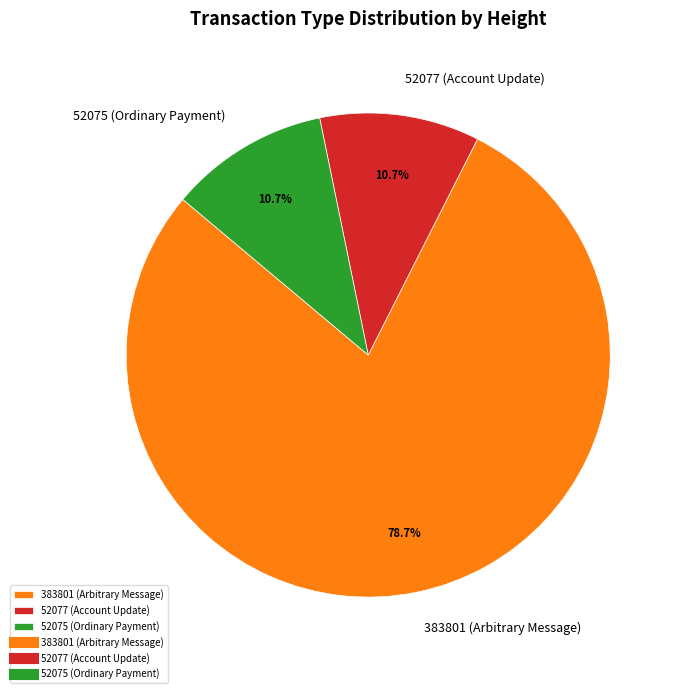

What is the total percentage of 52075 (Ordinary Payment) and 383801 (Arbitrary Message)?

89.3%